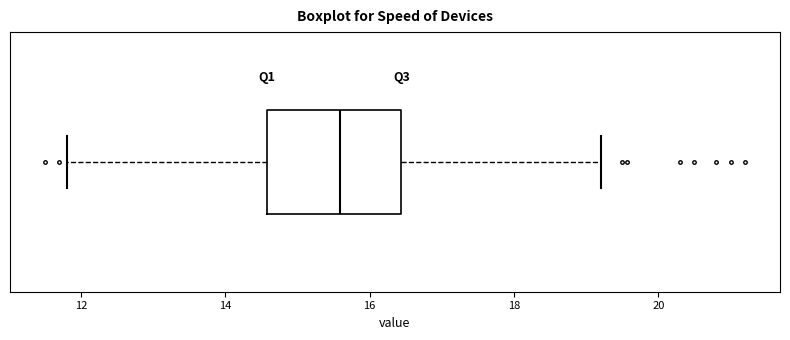

Read this box plot against the x-axis: the position of the median line, the range covered by the box, and the ends of both whiskers. The values are not printed on the chart, so give them approximately, as read against the axis.

median 15.6, box 14.6 to 16.4, whiskers 11.8 to 19.2